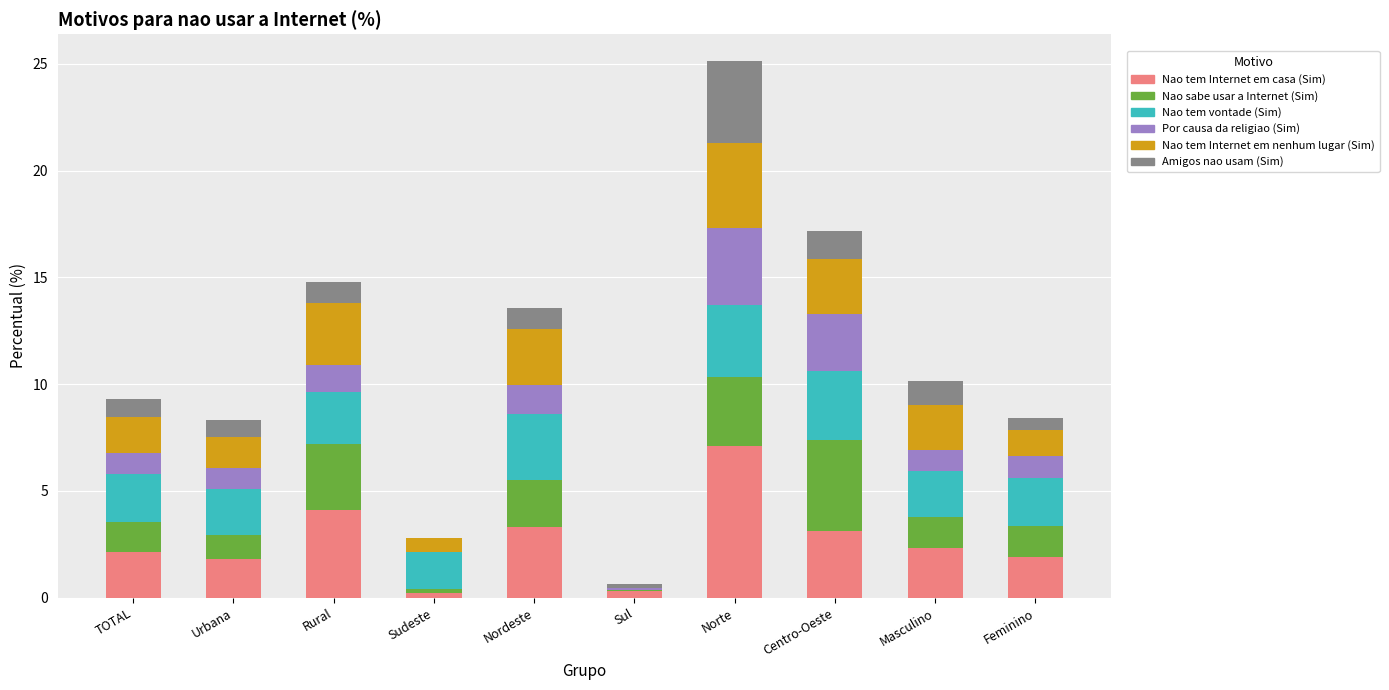

At which label does Nao tem Internet em casa (Sim) reach its peak?

Norte